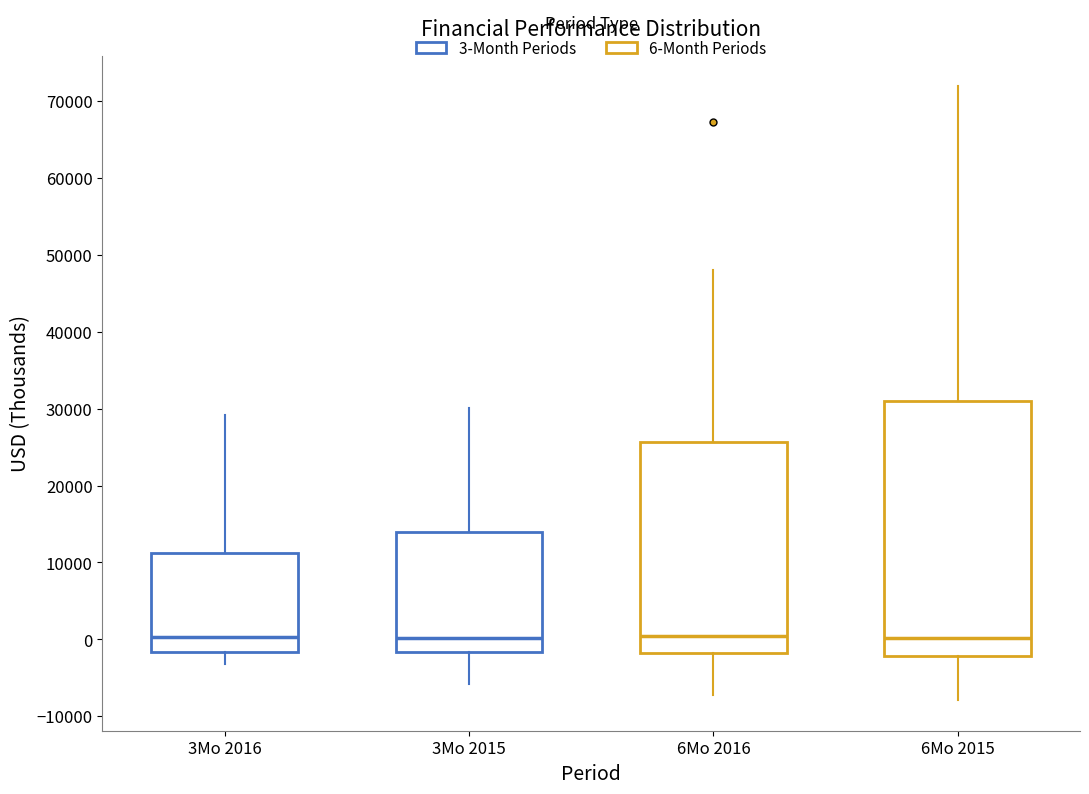

Reading left to right, transcribe this box plot: for each box, give where its median line is, the range the box spans, and where its two whiskers end, as read against the y-axis. The values are not printed on the chart, so give them approximately, as read against the axis.

3Mo 2016: median 0, box -2000 to 11000, whiskers -3000 to 29000
3Mo 2015: median 0, box -2000 to 14000, whiskers -6000 to 30000
6Mo 2016: median 0, box -2000 to 26000, whiskers -7000 to 48000
6Mo 2015: median 0, box -2000 to 31000, whiskers -8000 to 72000